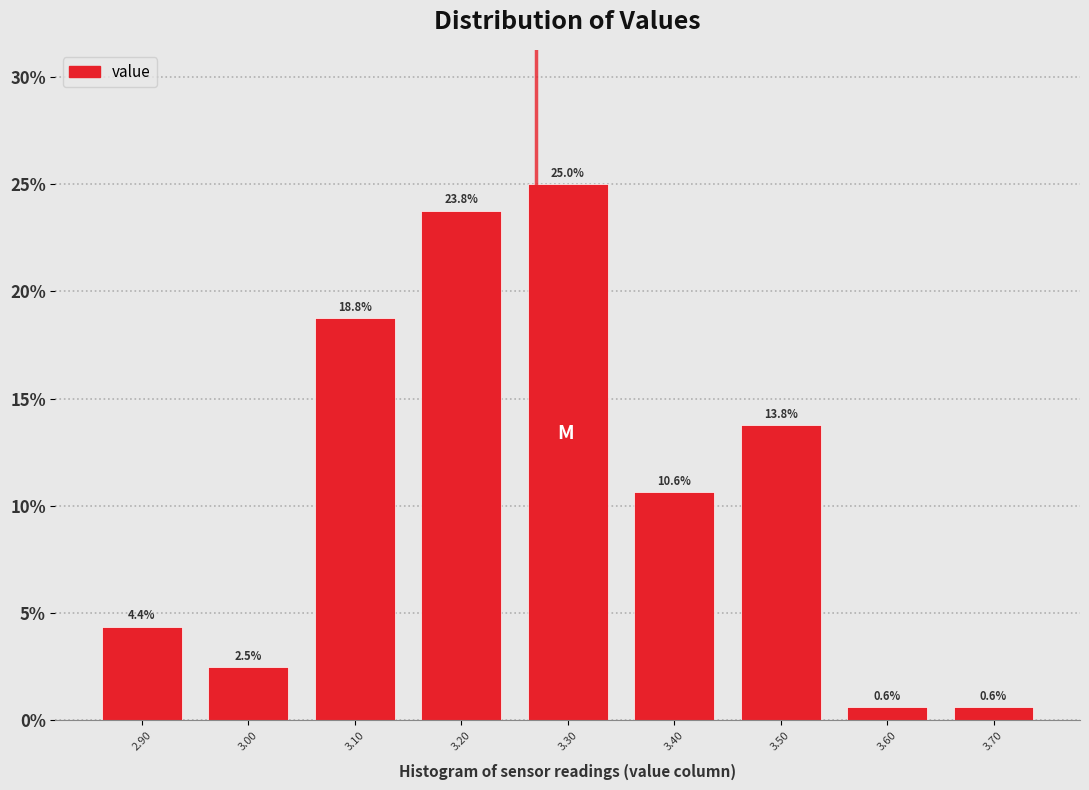

Reading left to right, transcribe this chart: for each bar, give the range it covers on the x-axis and its height.

2.85 to 2.95: 4.4
2.95 to 3.05: 2.5
3.05 to 3.15: 18.8
3.15 to 3.25: 23.8
3.25 to 3.35: 25.0
3.35 to 3.45: 10.6
3.45 to 3.55: 13.8
3.55 to 3.65: 0.6
3.65 to 3.75: 0.6